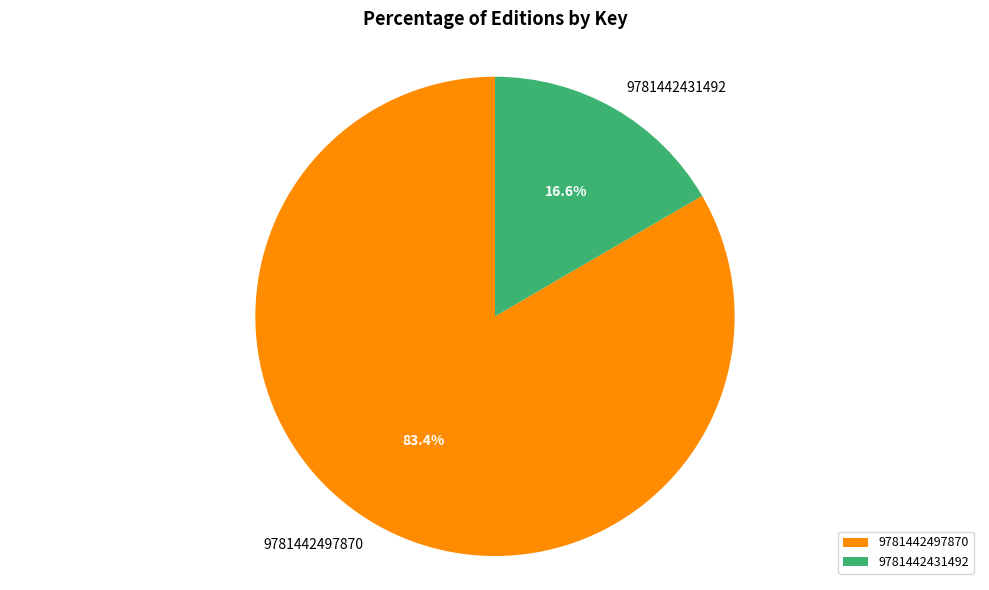

What is the largest slice in the pie chart?

9781442497870